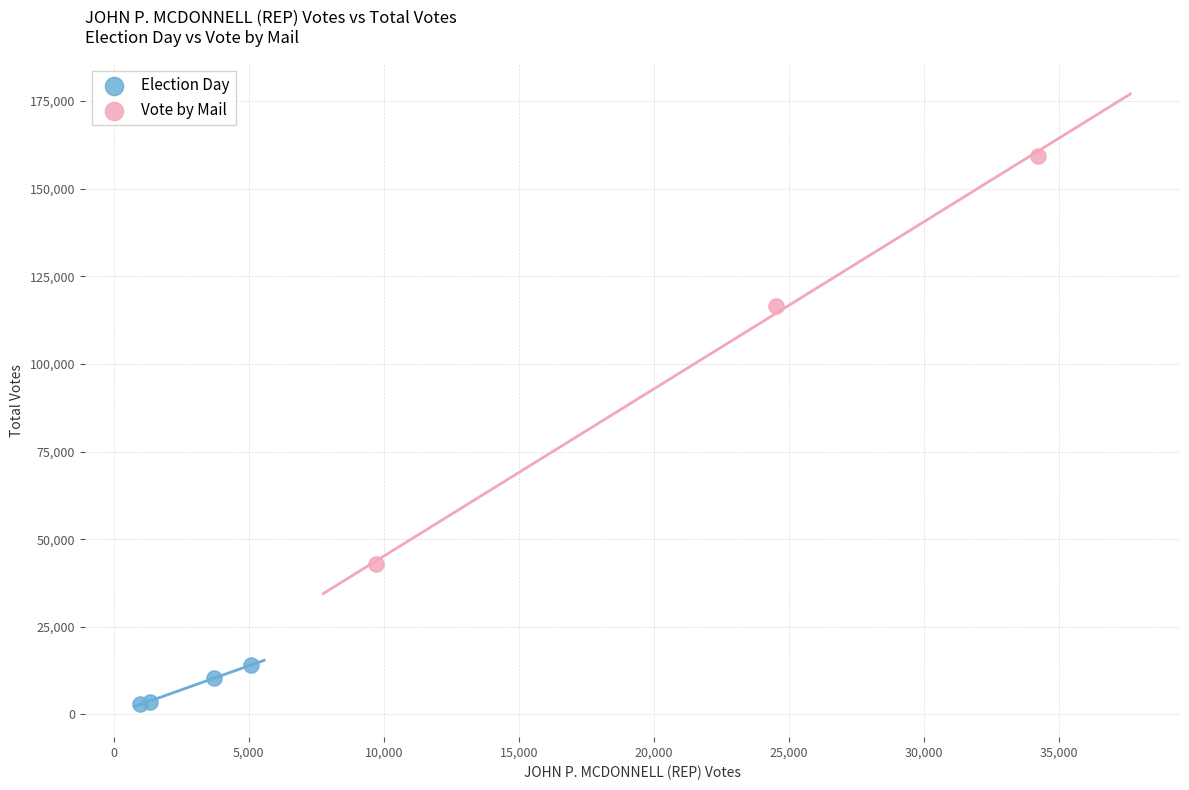

What are all the series names shown in the legend?

Election Day, Vote by Mail